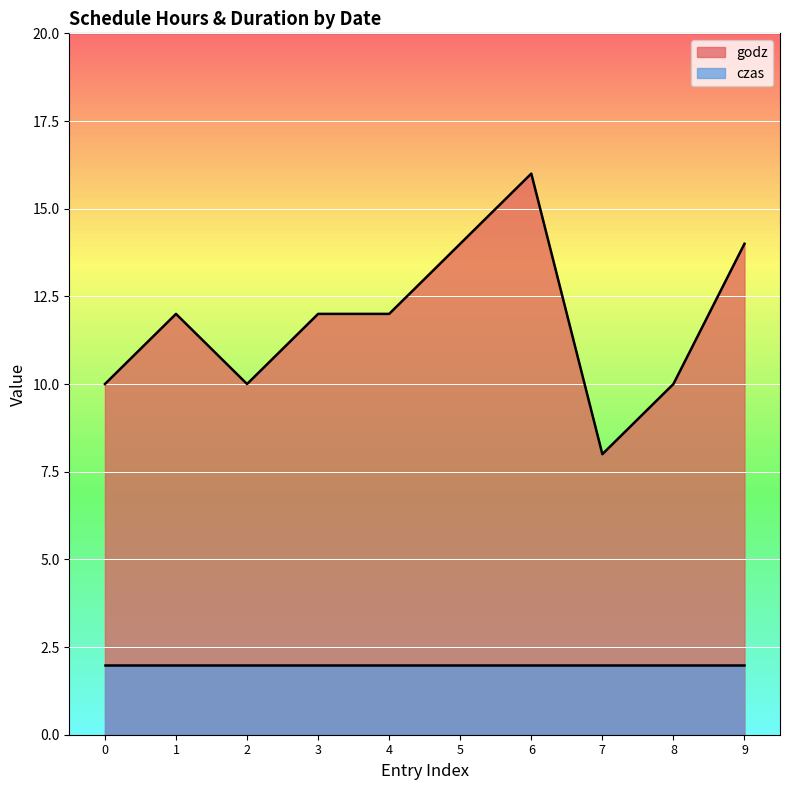

How many data points are above 12?

3